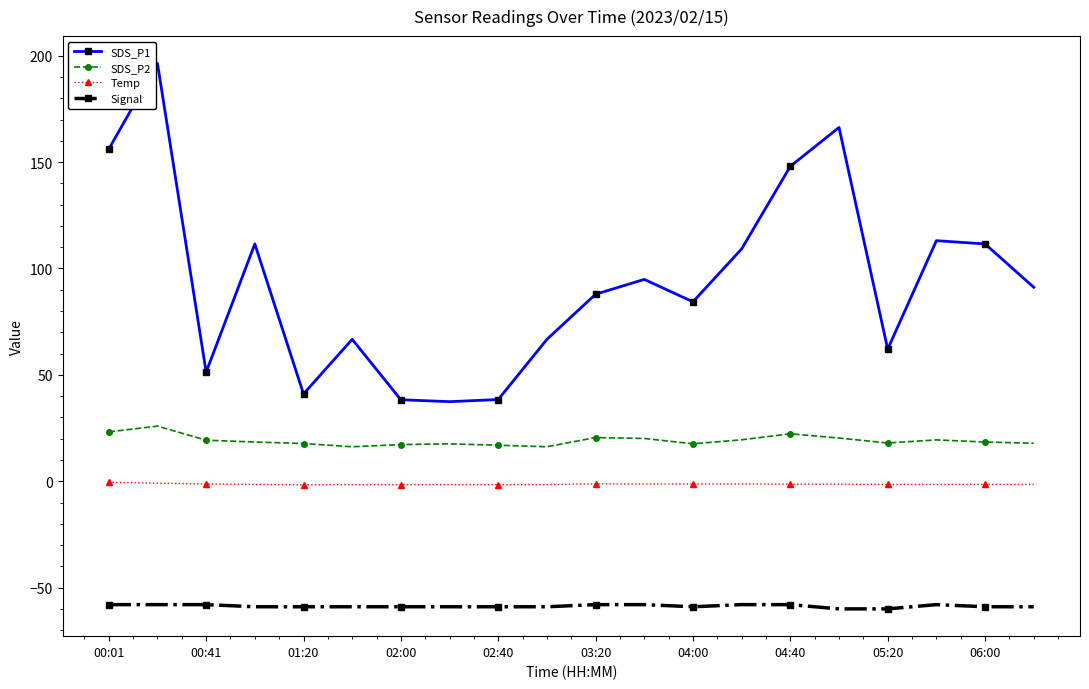

True or false: Temp and SDS_P2 cross at least once.

False